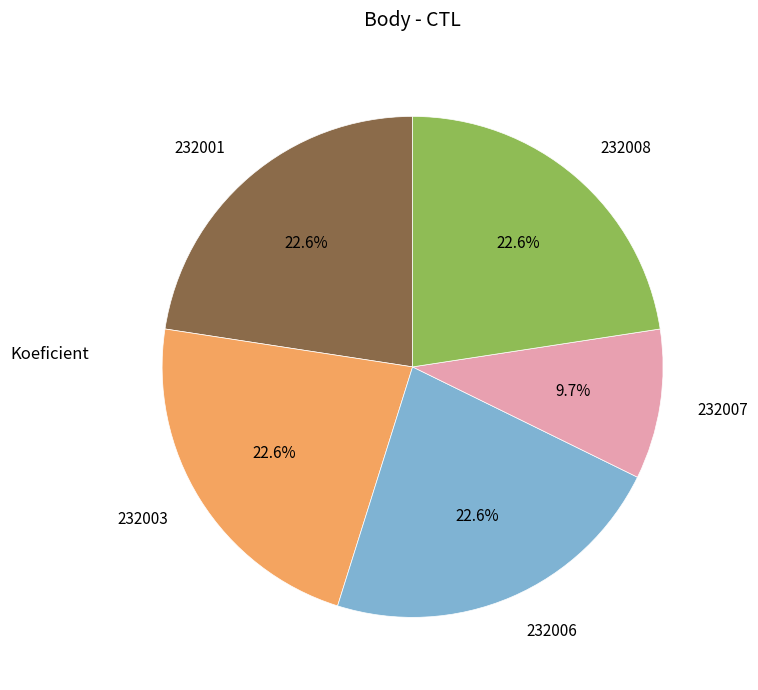

To the nearest percent, what percentage of the pie is 232007?

10%